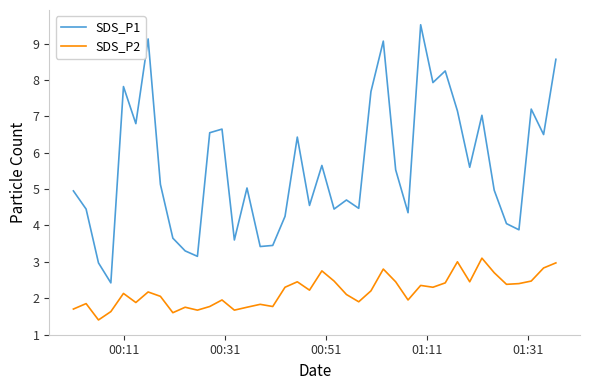

Which series has the largest total across all categories?

SDS_P1